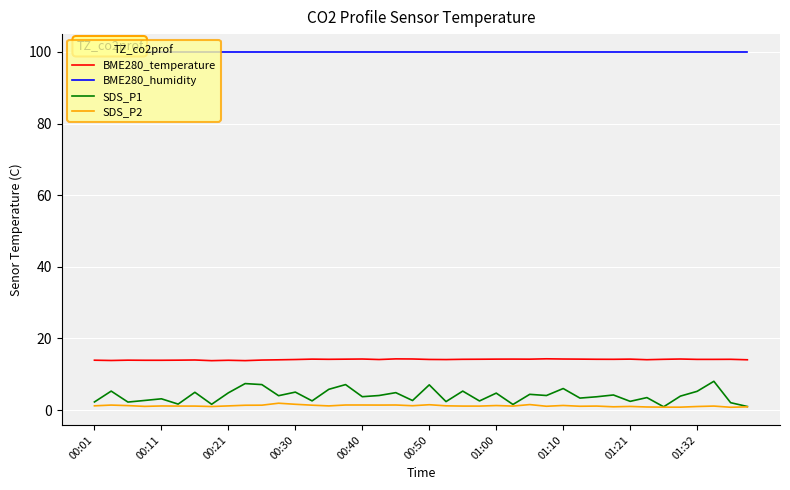

True or false: BME280_temperature and SDS_P1 intersect in this chart.

False